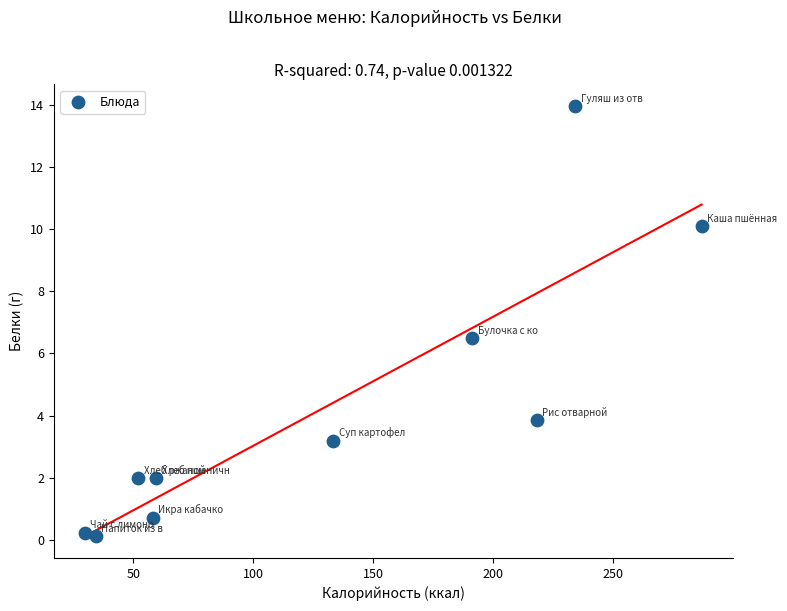

What is the range of X values (max minus min)?

257.0